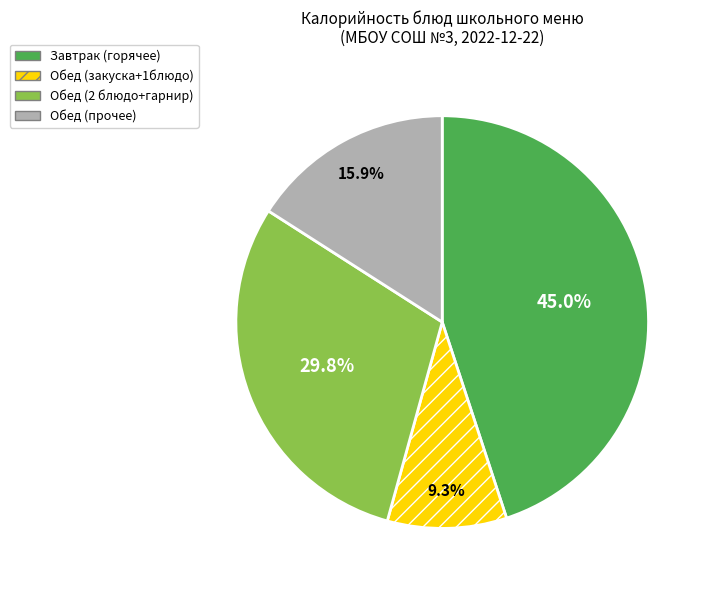

Is there a majority slice in this chart?

No